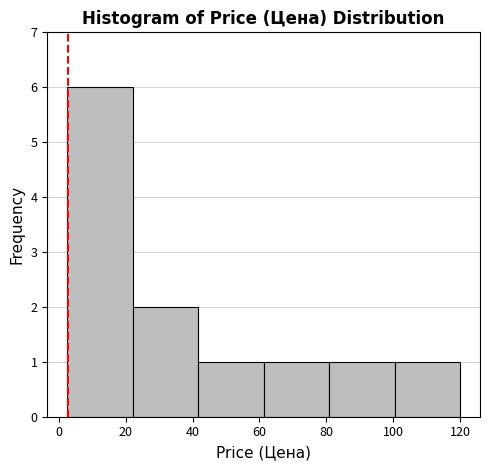

Which range on the x-axis has the tallest bar?

2 to 22